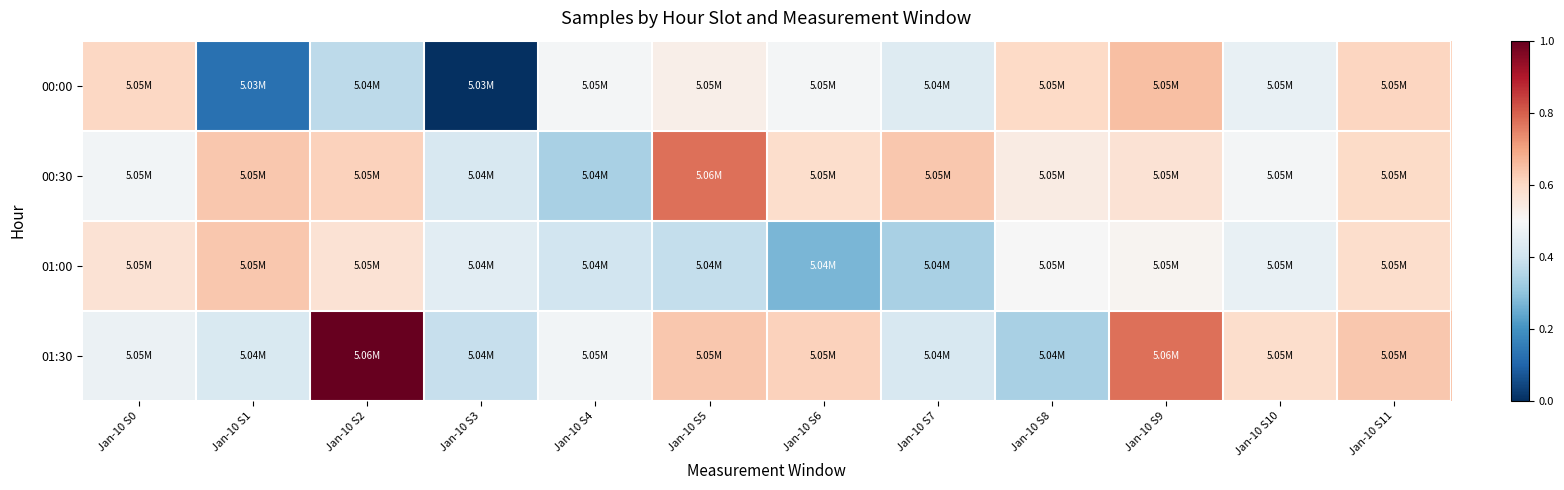

Which series has the widest spread of values?

01:30